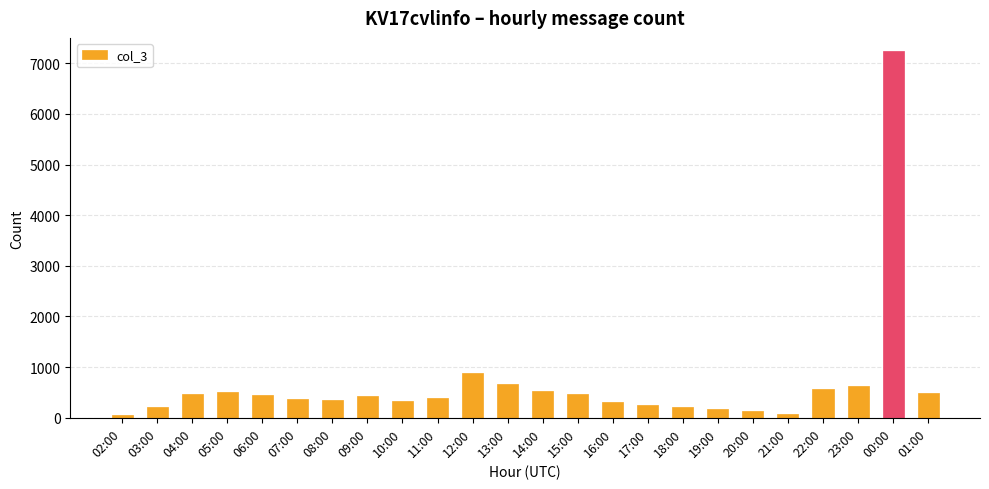

True or false: the data shows 533 at 14:00.

True